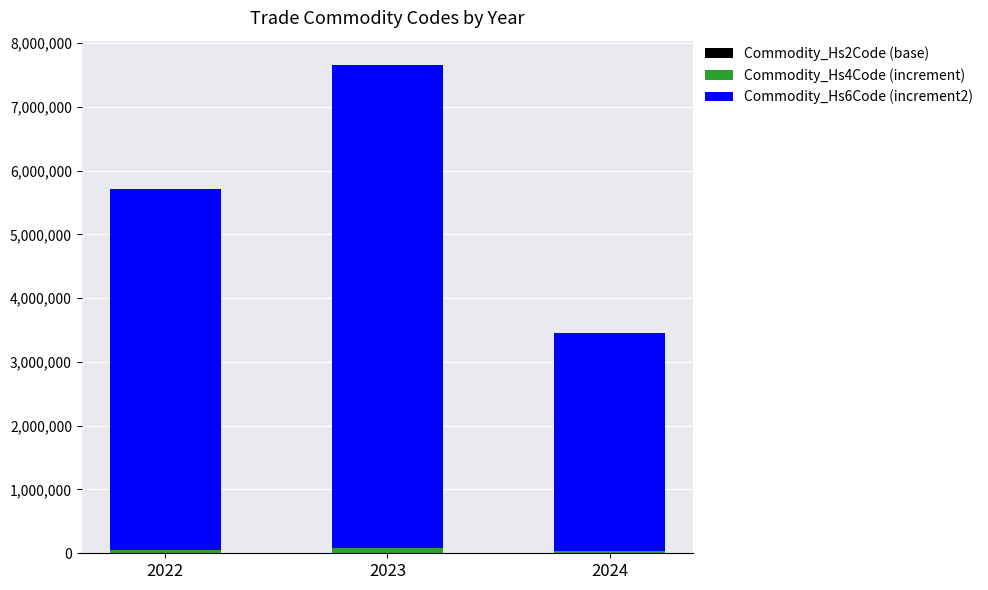

At which category is the sum across all series the highest?

2023